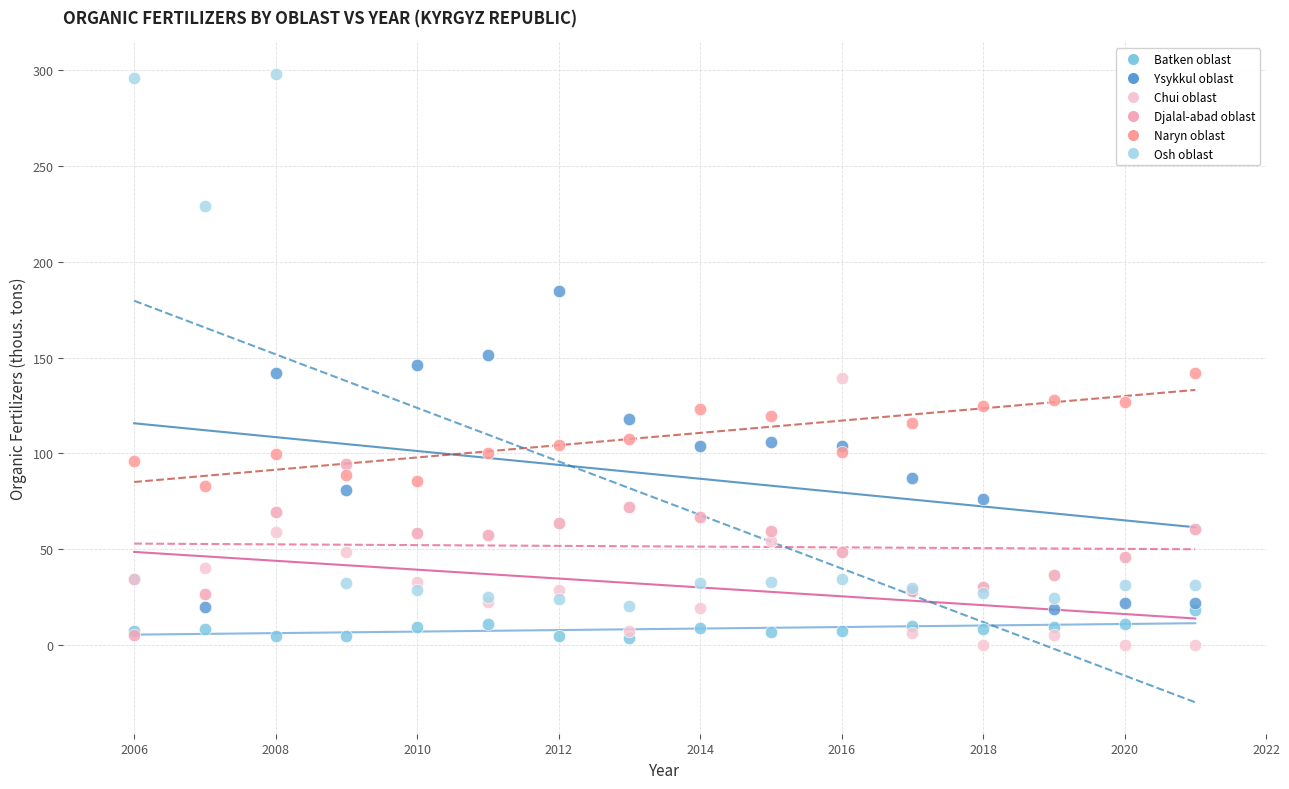

In the Osh oblast series, what Y value is closest to 159?

229.1